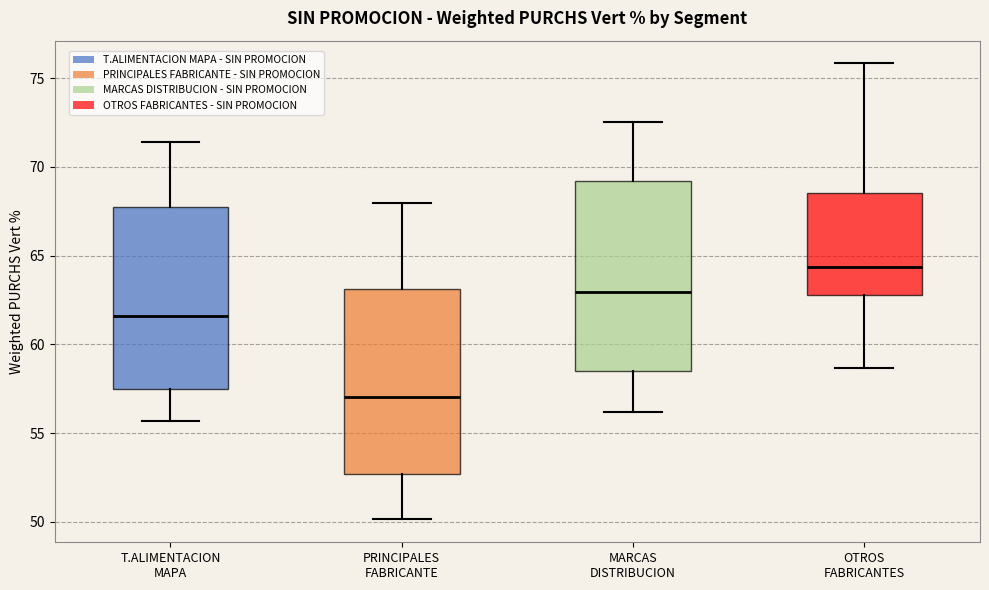

Where is the upper edge of the box for OTROS FABRICANTES on the y-axis? The values are not printed on the chart, so give them approximately, as read against the axis.

68.5